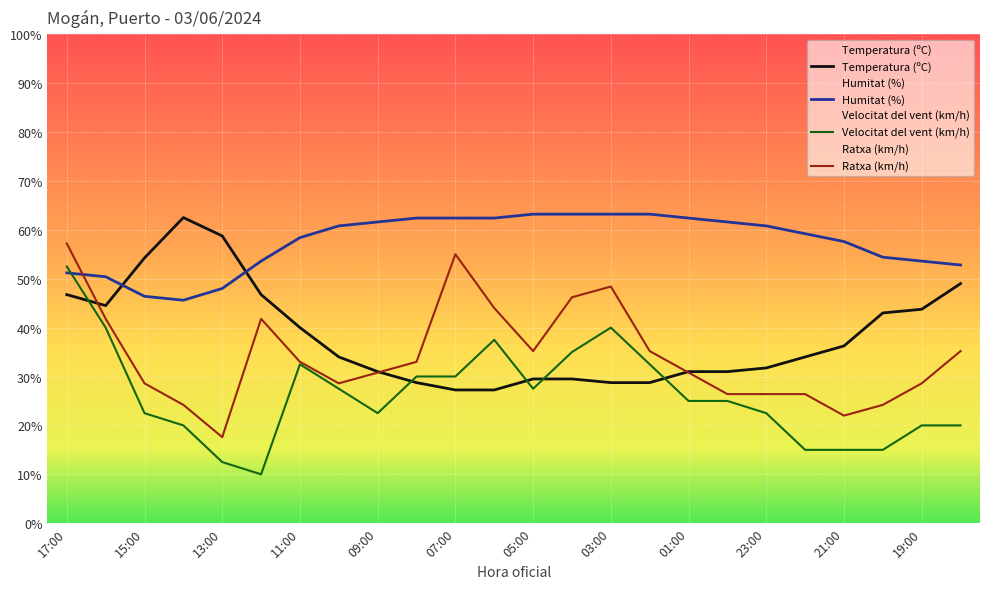

True or false: Temperatura (ºC) has a value of 18.5 at 09:00.

False